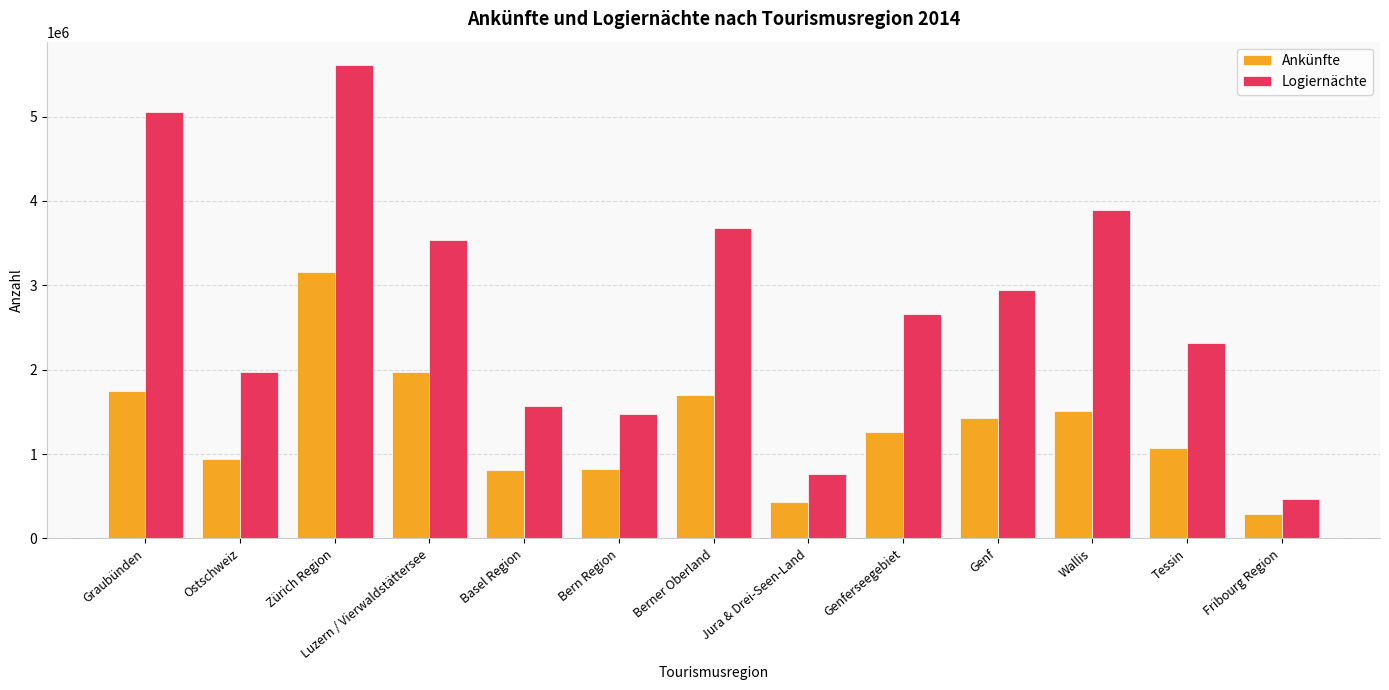

What is the sum of the Logiernächte values at Fribourg Region and Basel Region?

2036080